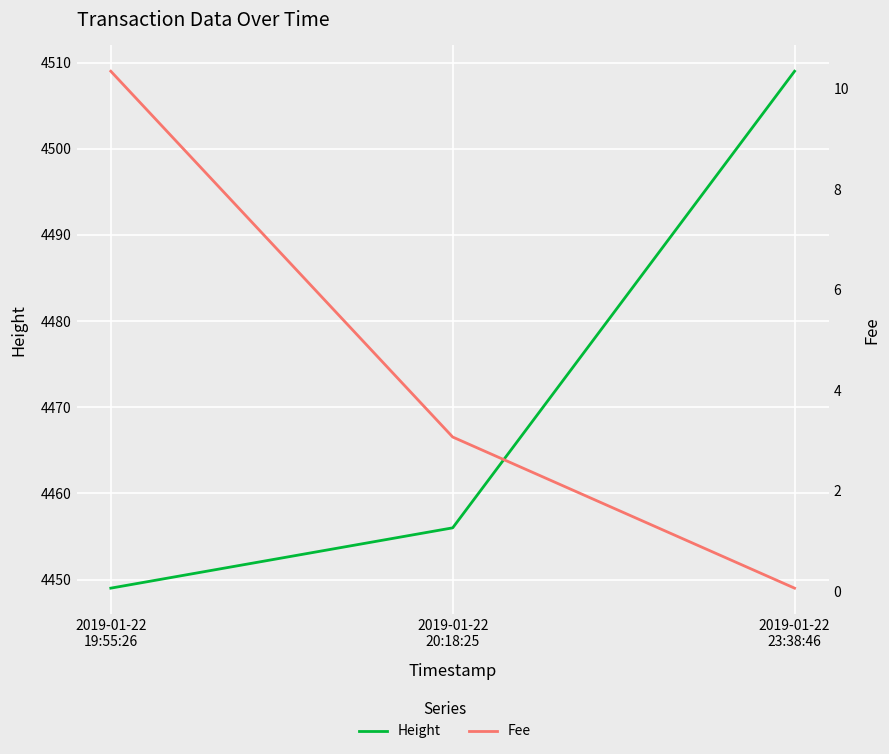

List the series in order of their overall mean, highest first.

Height, Fee